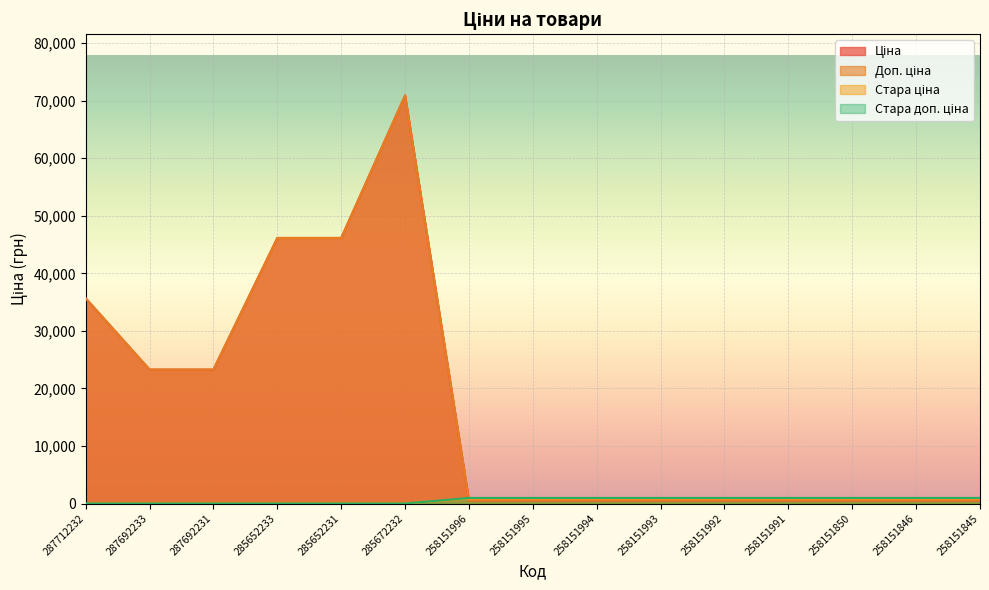

Reading left to right, list all the values displayed in this chart.

Ціна: 287712232=35659.4	287692233=23278.2	287692231=23278.2	285652233=46143.9	285652231=46143.9	285672232=70906.0	258151996=515.8	258151995=515.8	258151994=515.8	258151993=515.8	258151992=515.8	258151991=515.8	258151850=515.8	258151846=515.8	258151845=515.8
Доп. ціна: 287712232=35659.4	287692233=23278.2	287692231=23278.2	285652233=46143.9	285652231=46143.9	285672232=70906.0	258151996=571.0	258151995=571.0	258151994=571.0	258151993=571.0	258151992=571.0	258151991=571.0	258151850=571.0	258151846=571.0	258151845=571.0
Стара ціна: 287712232=0.0	287692233=0.0	287692231=0.0	285652233=0.0	285652231=0.0	285672232=0.0	258151996=881.1	258151995=881.1	258151994=881.1	258151993=881.1	258151992=881.1	258151991=881.1	258151850=881.1	258151846=881.1	258151845=881.1
Стара доп. ціна: 287712232=0.0	287692233=0.0	287692231=0.0	285652233=0.0	285652231=0.0	285672232=0.0	258151996=976.1	258151995=976.1	258151994=976.1	258151993=976.1	258151992=976.1	258151991=976.1	258151850=976.1	258151846=976.1	258151845=976.1